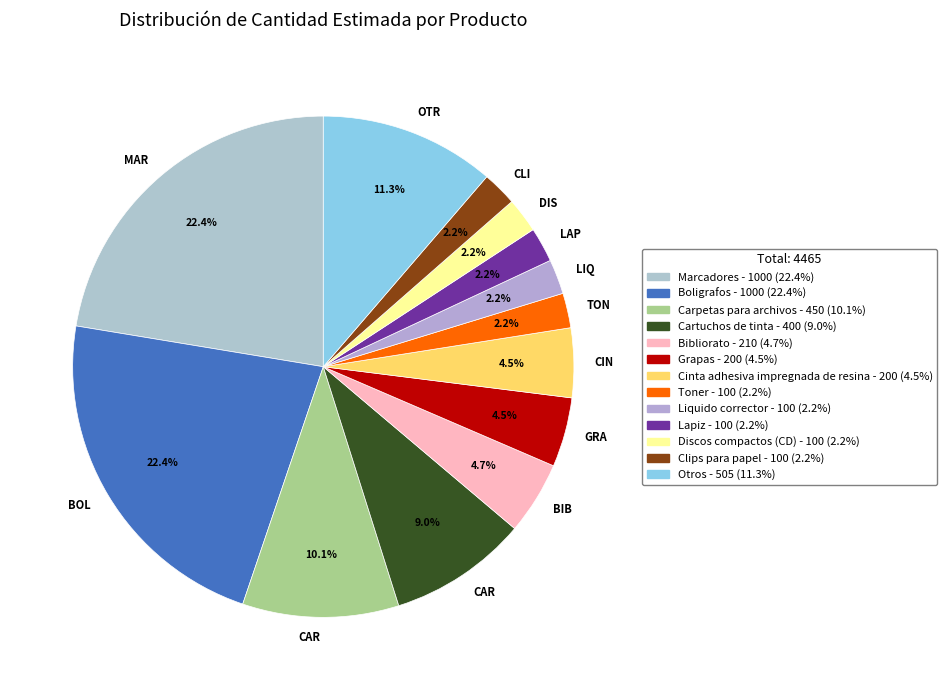

To the nearest percent, what is the difference between the largest and smallest slice percentages?

20%